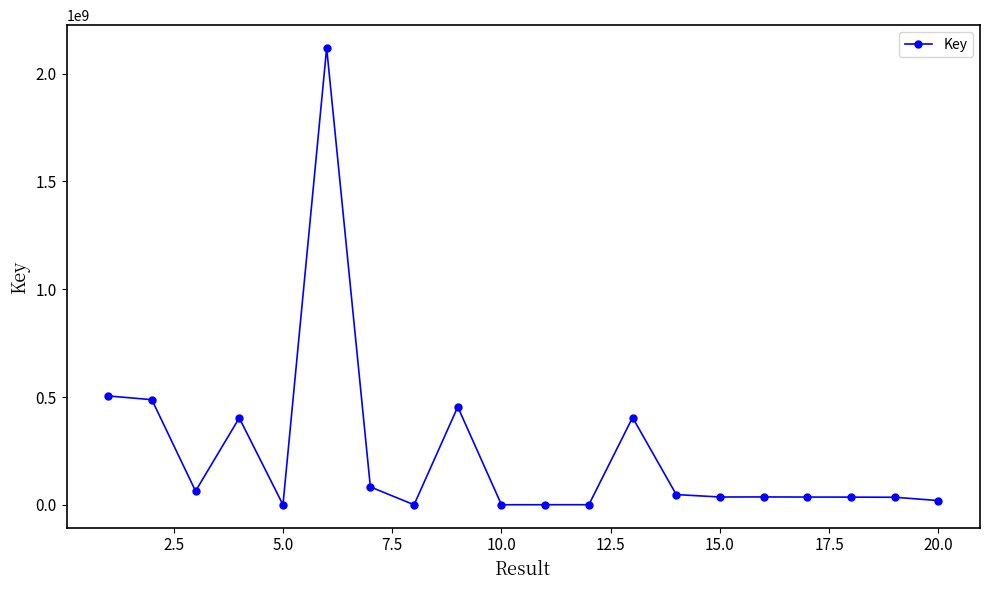

Does the chart display data point markers on the line(s)?

Yes